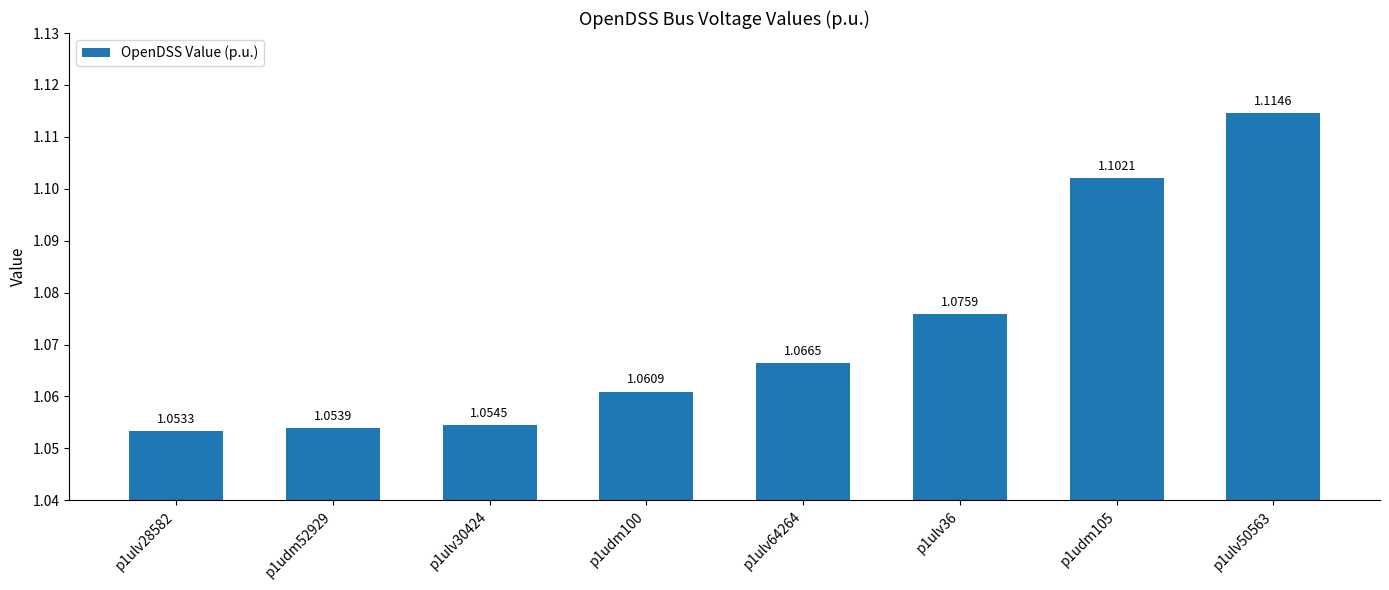

Rank the categories by value from highest to lowest.

p1ulv50563, p1udm105, p1ulv36, p1ulv64264, p1udm100, p1ulv30424, p1udm52929, p1ulv28582